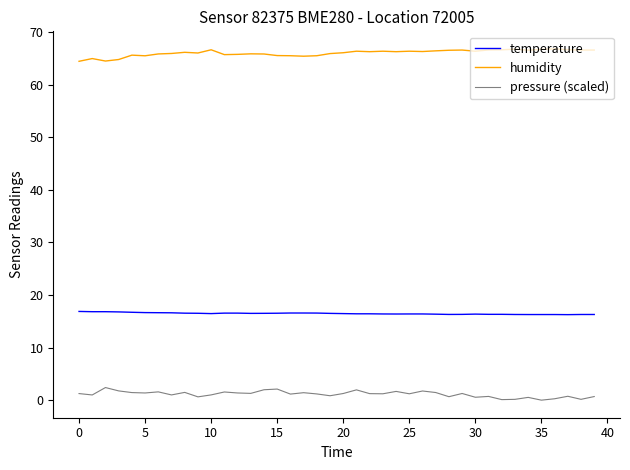

Rank the series by their maximum value, from highest to lowest.

humidity, temperature, pressure (scaled)